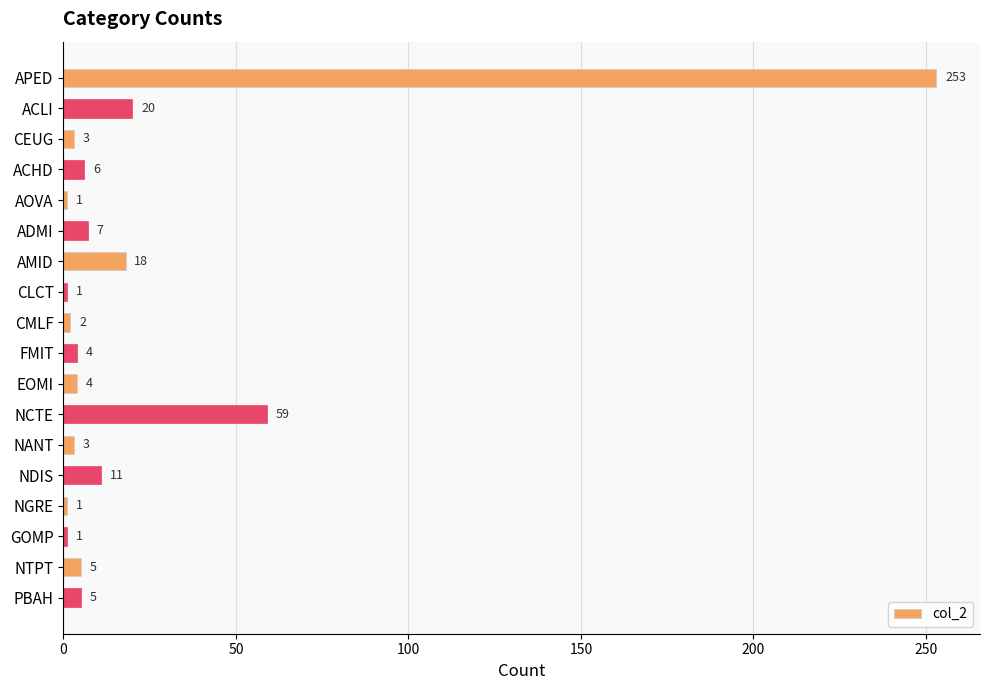

Reading top to bottom, extract all data points from this chart.

253	20	3	6	1	7	18	1	2	4	4	59	3	11	1	1	5	5